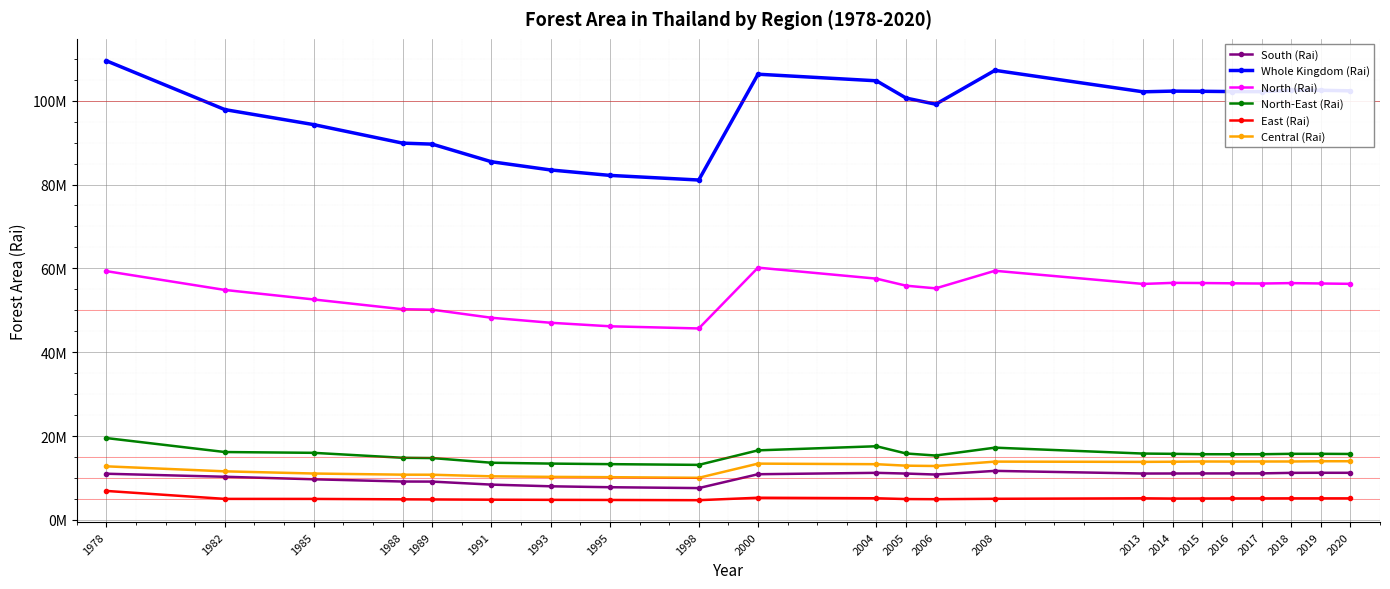

At which label is East (Rai) closest to 5795000?

2000